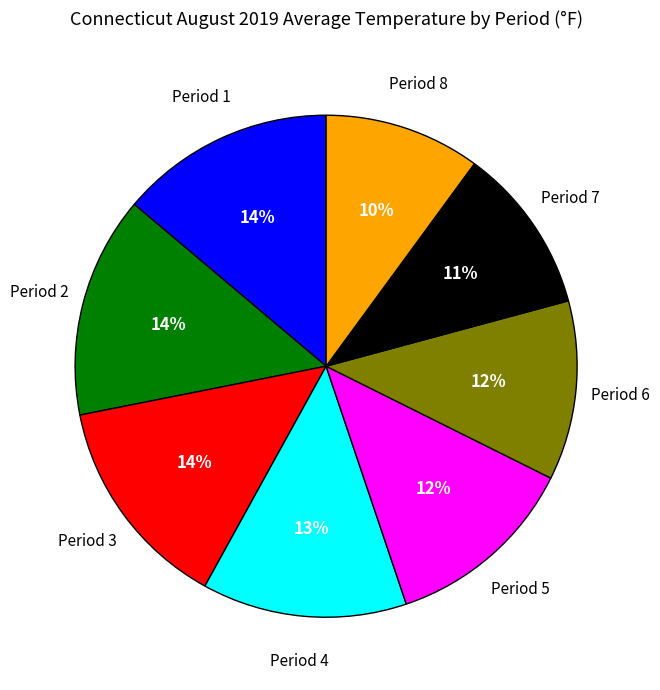

Is there any slice that represents more than half of the pie?

No